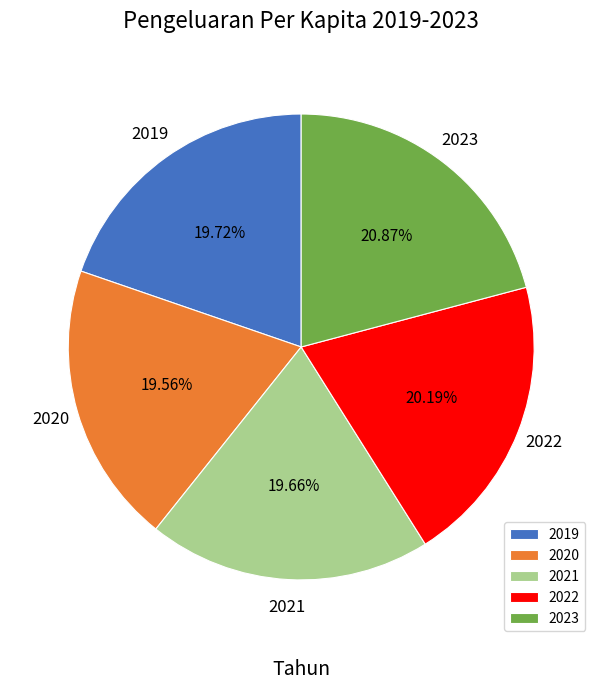

Between 2021 and 2022, which is larger?

2022